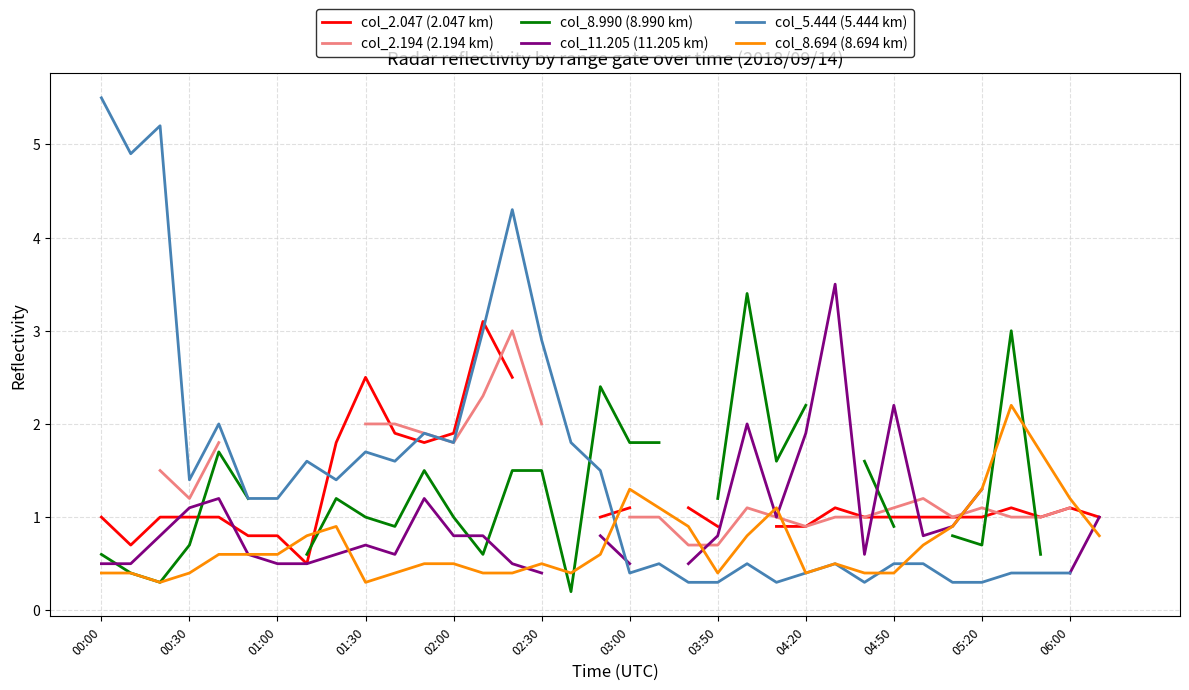

True or false: col_5.444 (5.444 km) and col_2.194 (2.194 km) cross at least once.

False